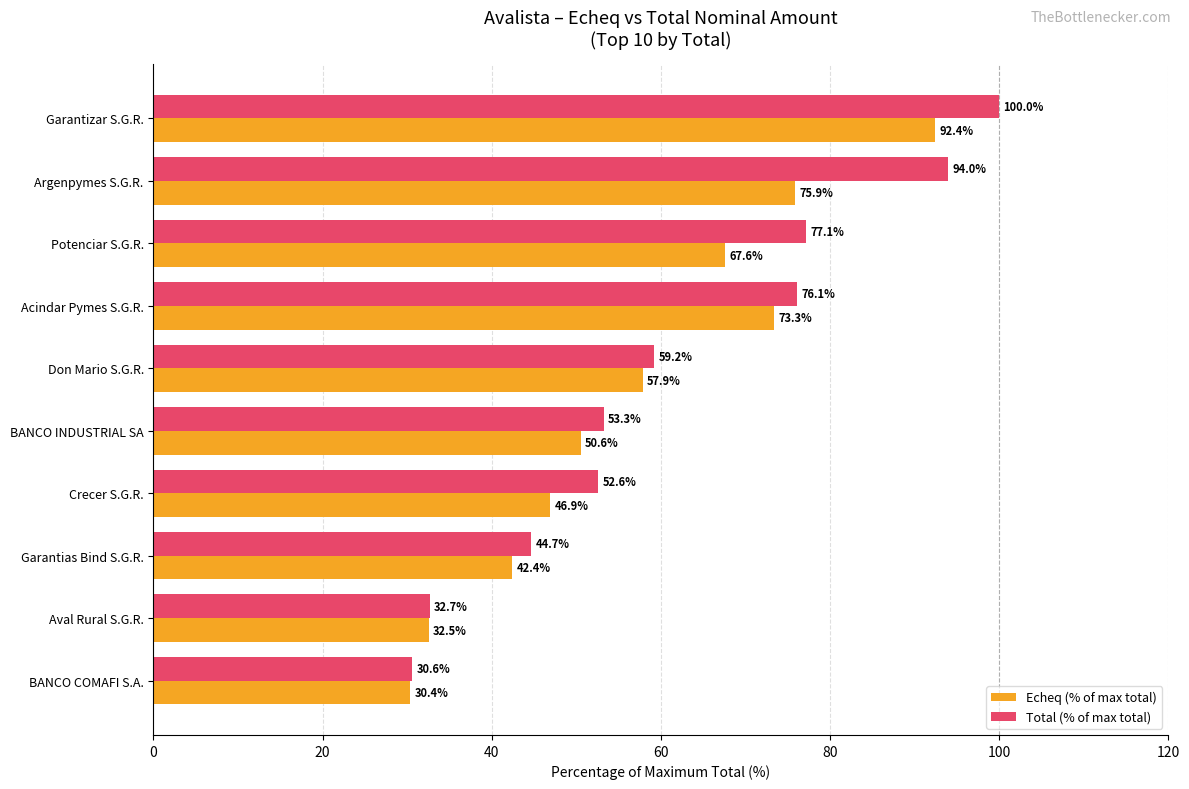

Which series has the largest total across all categories?

Total (% of max total)